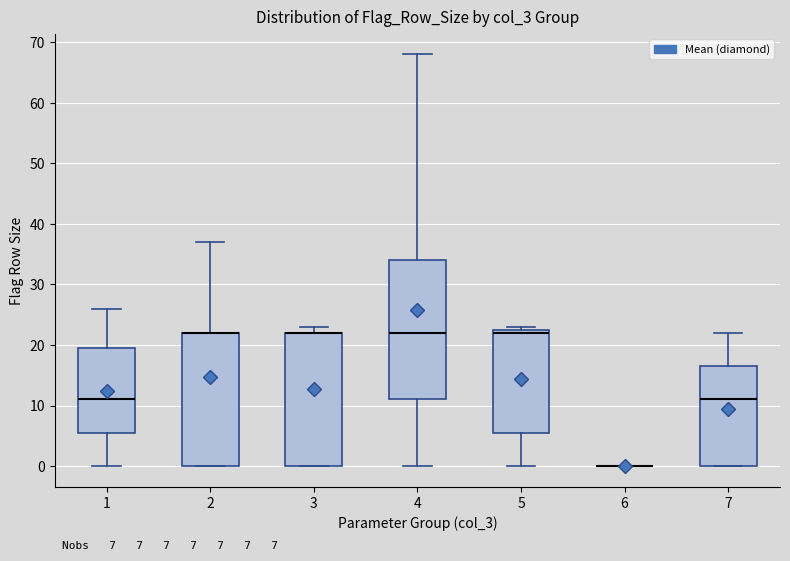

Comparing the boxes themselves (not the whiskers), which one is the tallest?

4